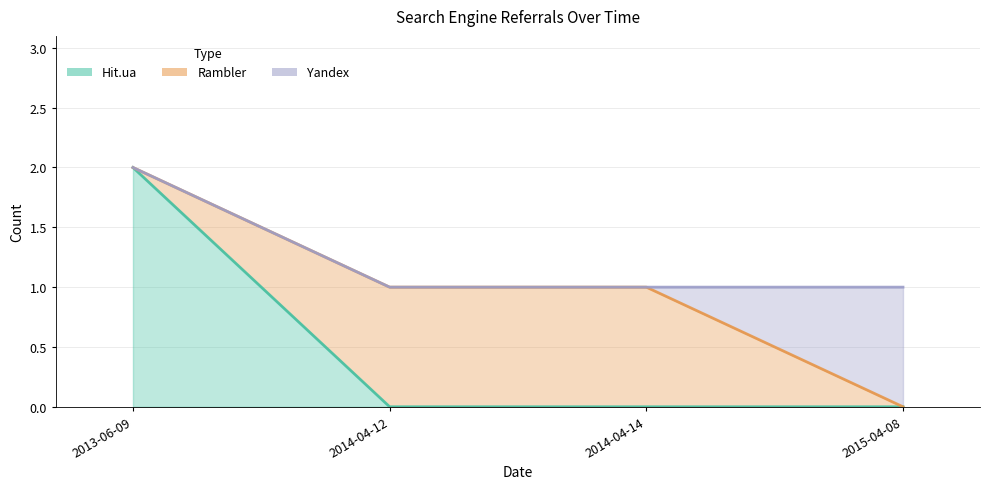

The Yandex line series shows 2 at 2013-06-09. True or false?

True